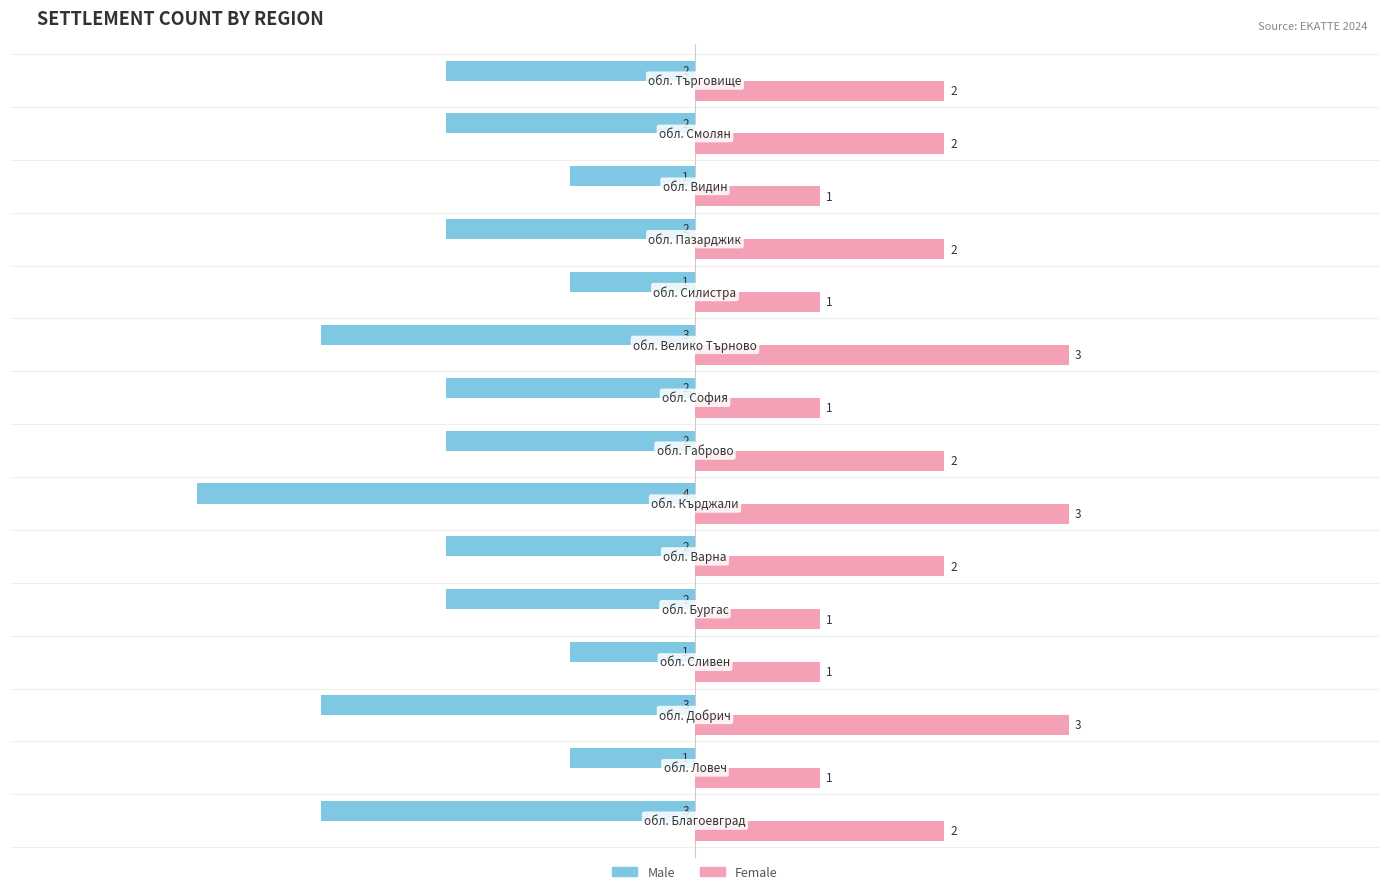

What is the sum of all Male values?

-31